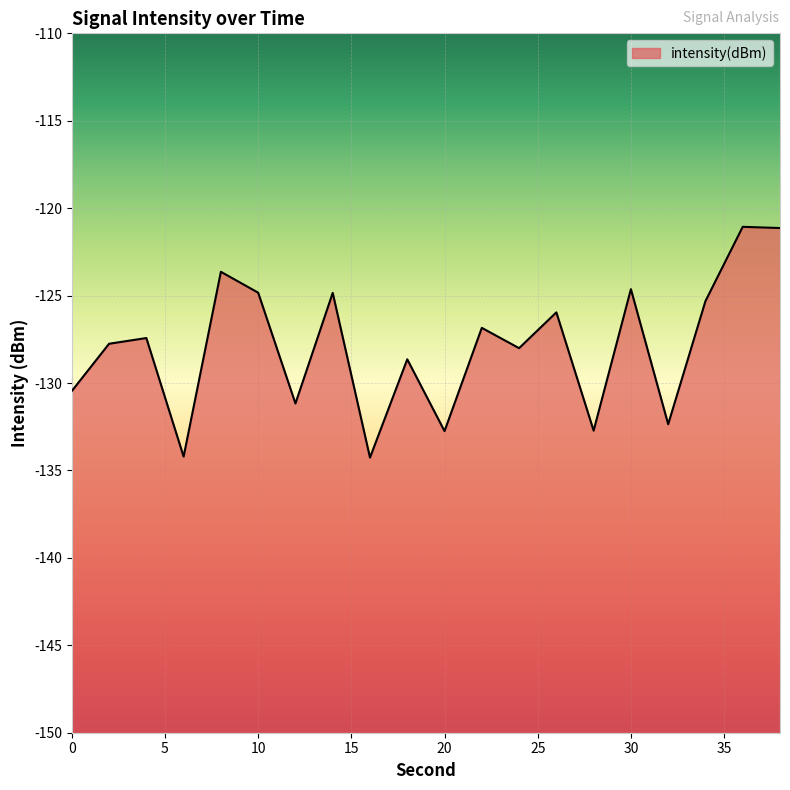

How many lines are shown in the chart?

1